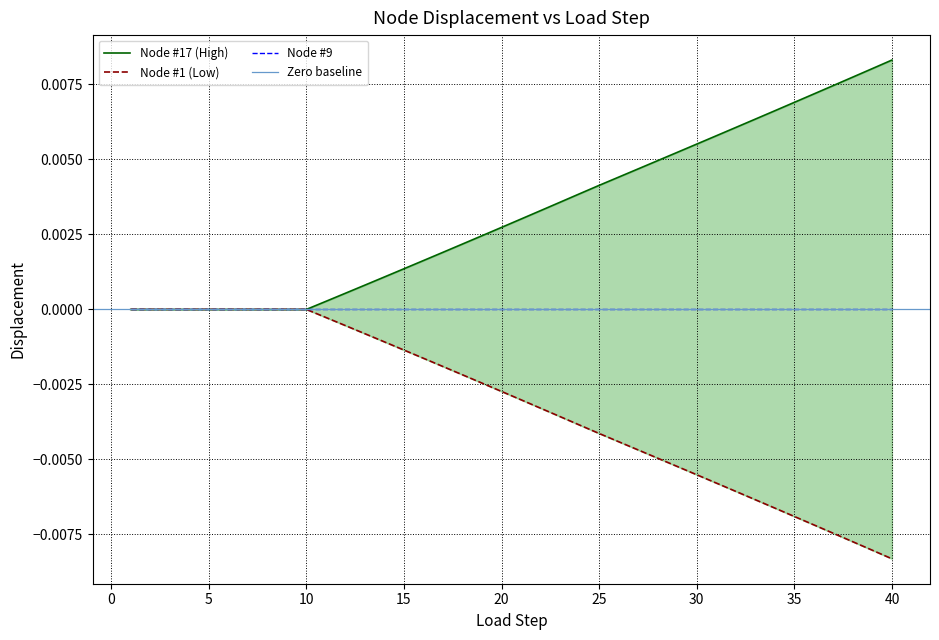

True or false: Node #1 and Node #17 intersect in this chart.

False